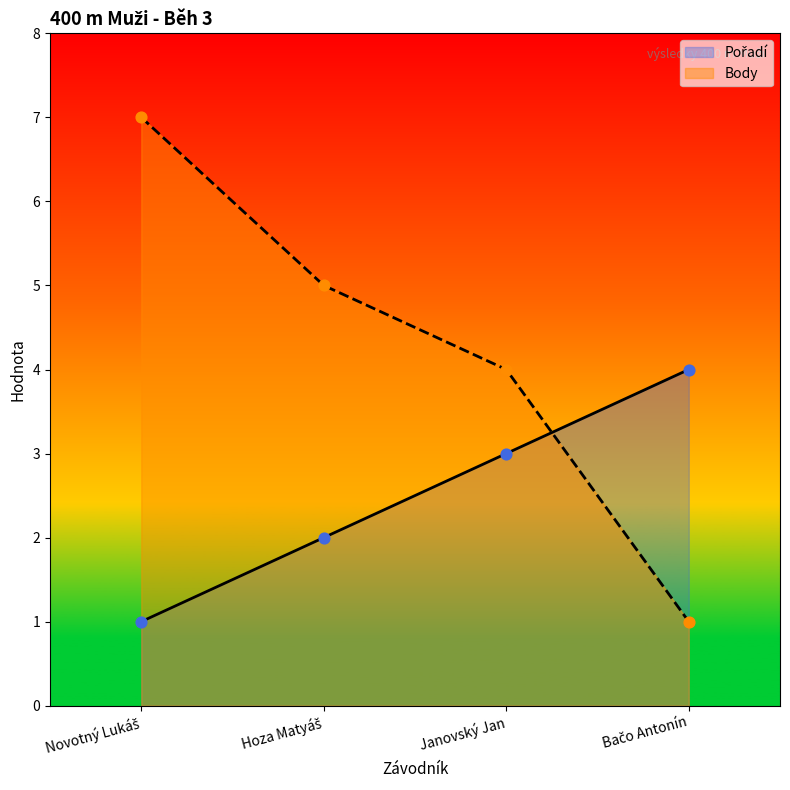

At how many categories does at least one series exceed 4?

2